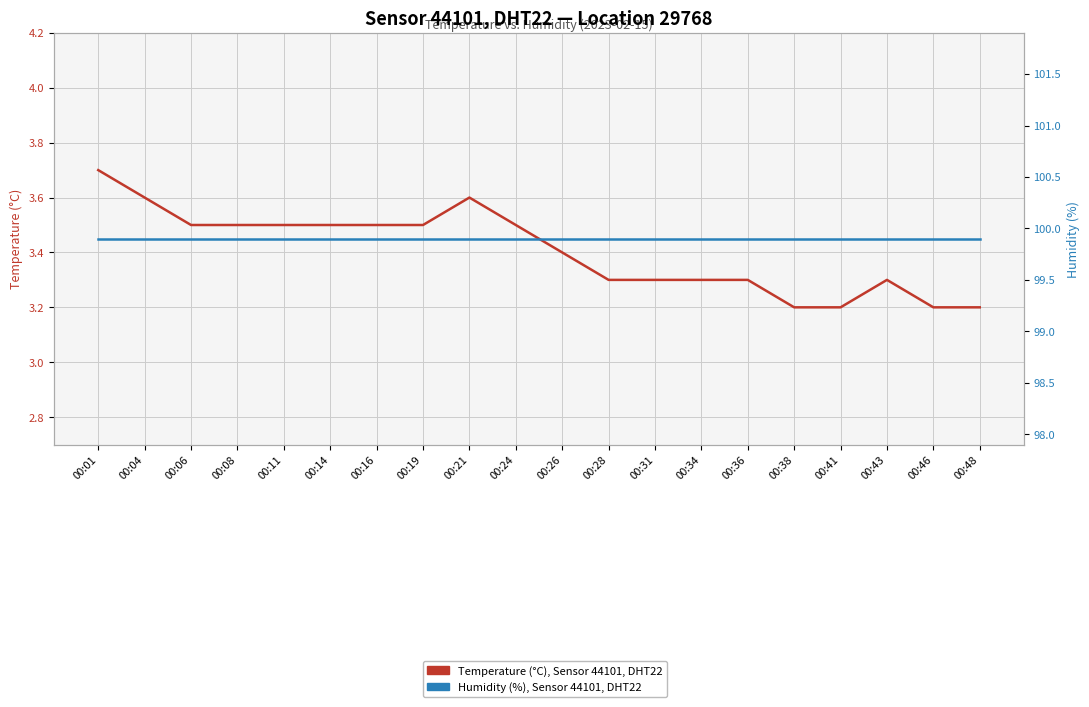

Which series has the largest range (max minus min)?

Temperature (°C), Sensor 44101, DHT22